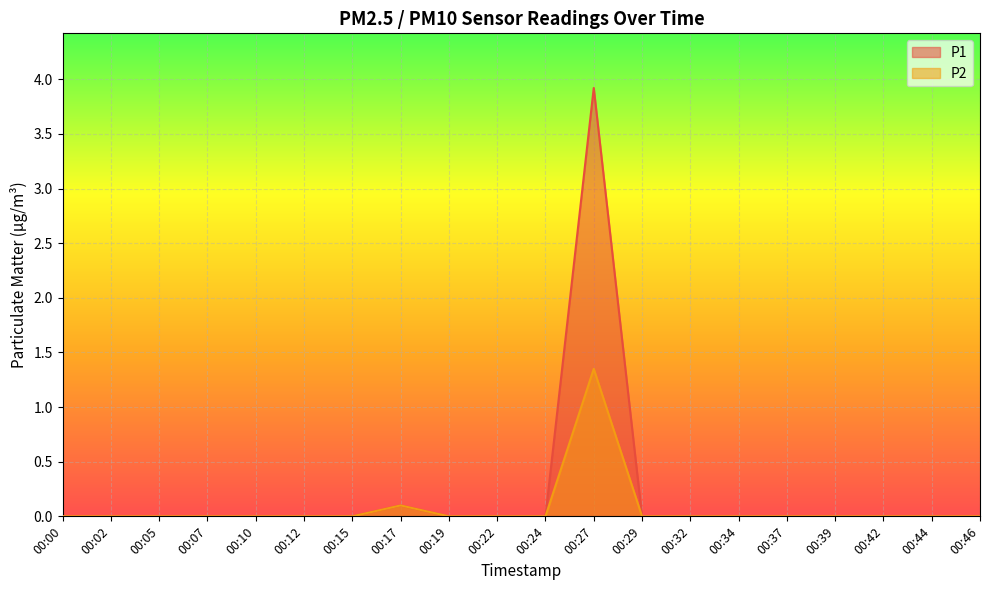

What is the sum of all P2 values?

1.5